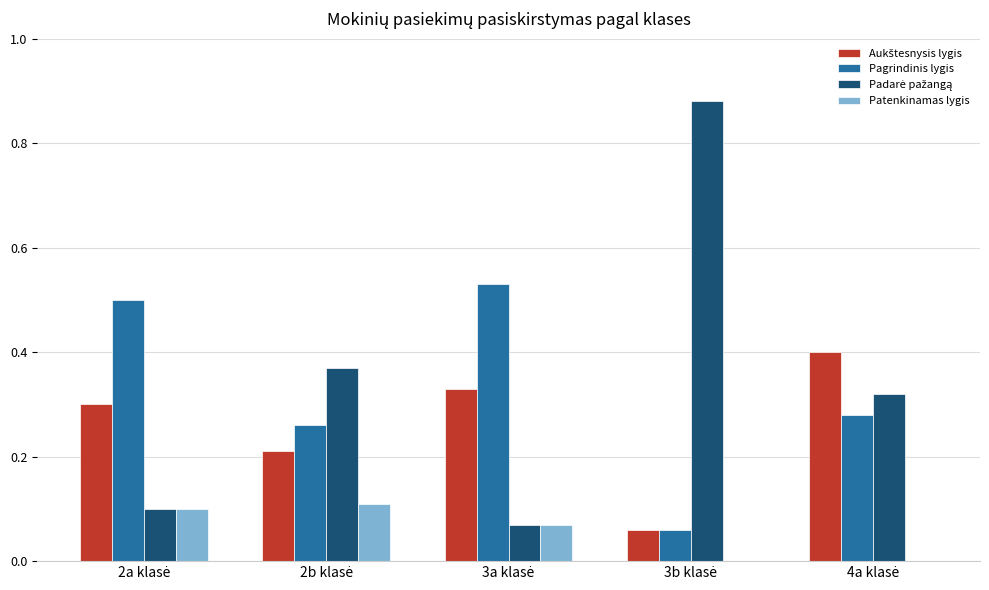

The Pagrindinis lygis series shows 0.0 at 3b klasė. True or false?

False